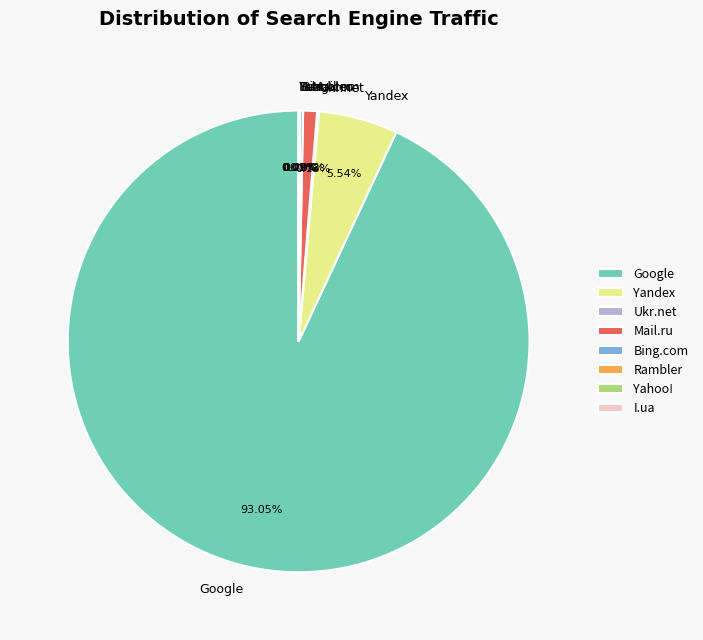

Is there any slice that represents more than half of the pie?

Yes